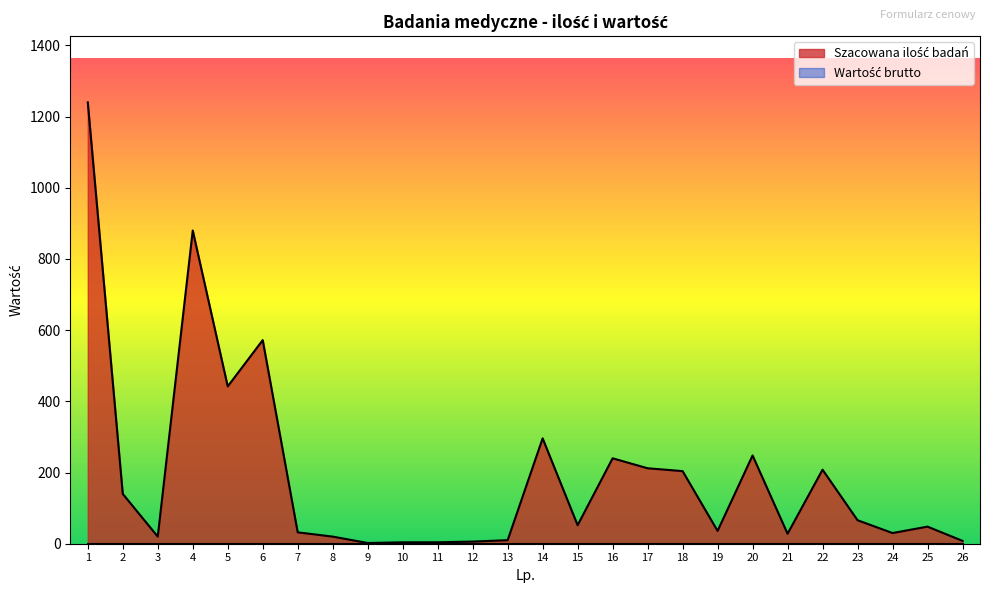

At which label does the data first exceed 52?

1